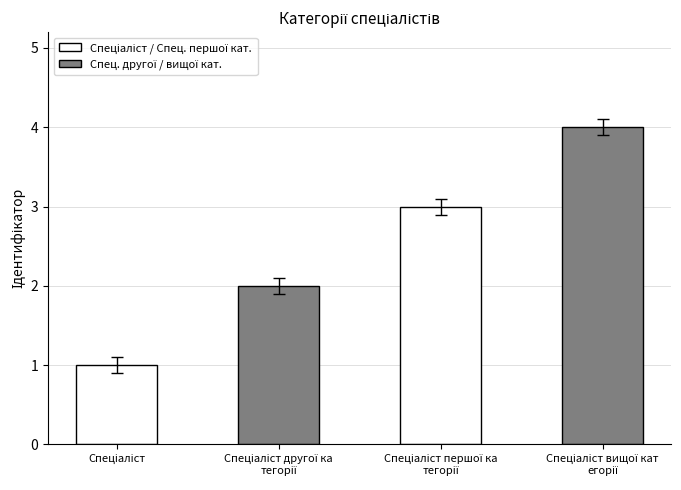

What is the greatest value displayed?

4